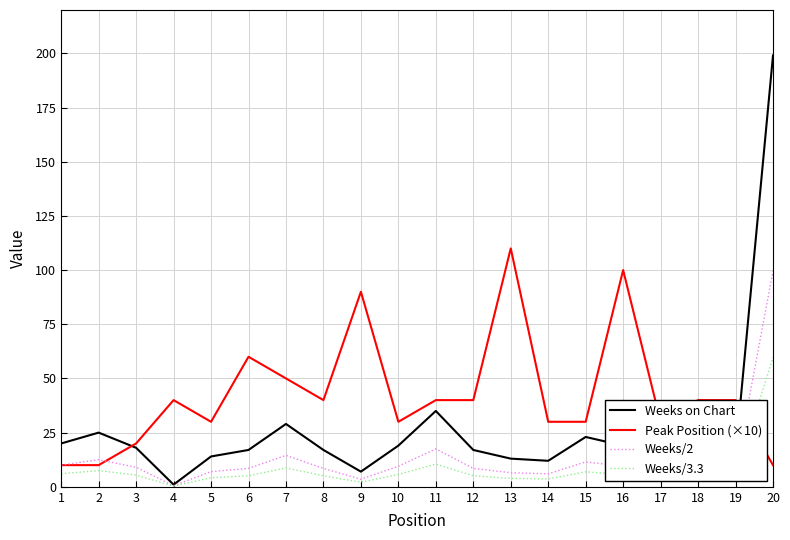

The value of Weeks/2 at 17 is 13.0. True or false?

True